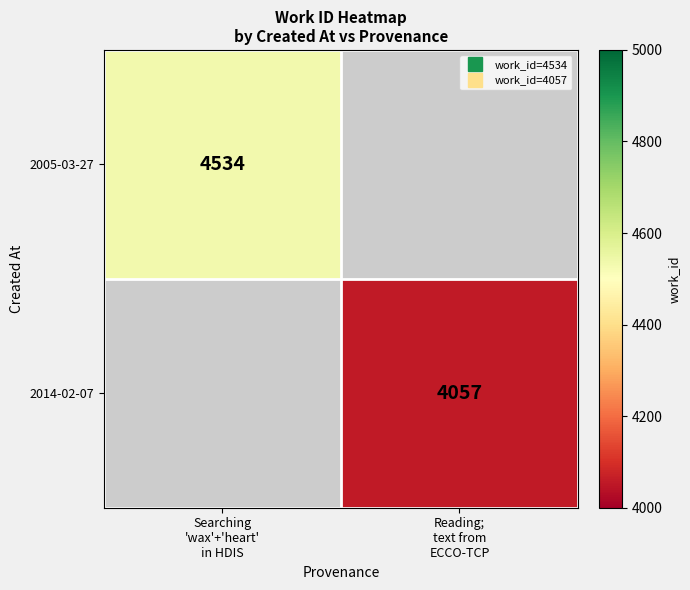

What is the smallest value displayed?

4057.0